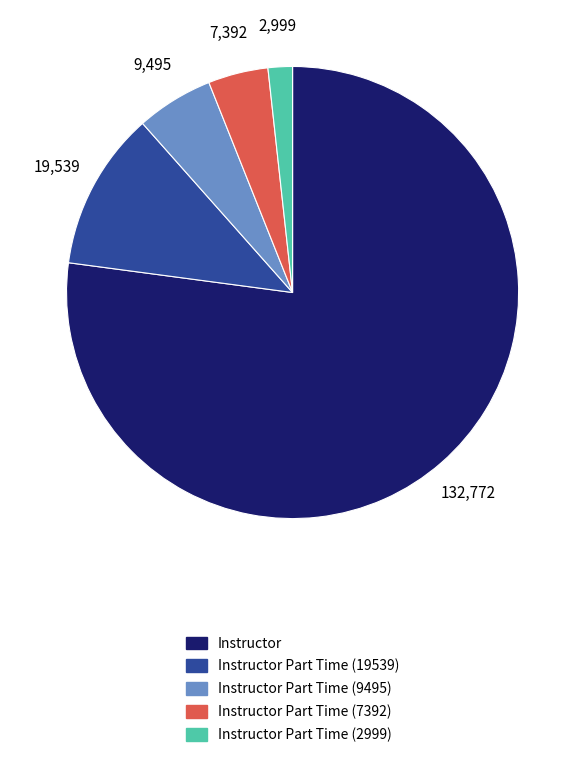

Does any single category account for the majority?

Yes